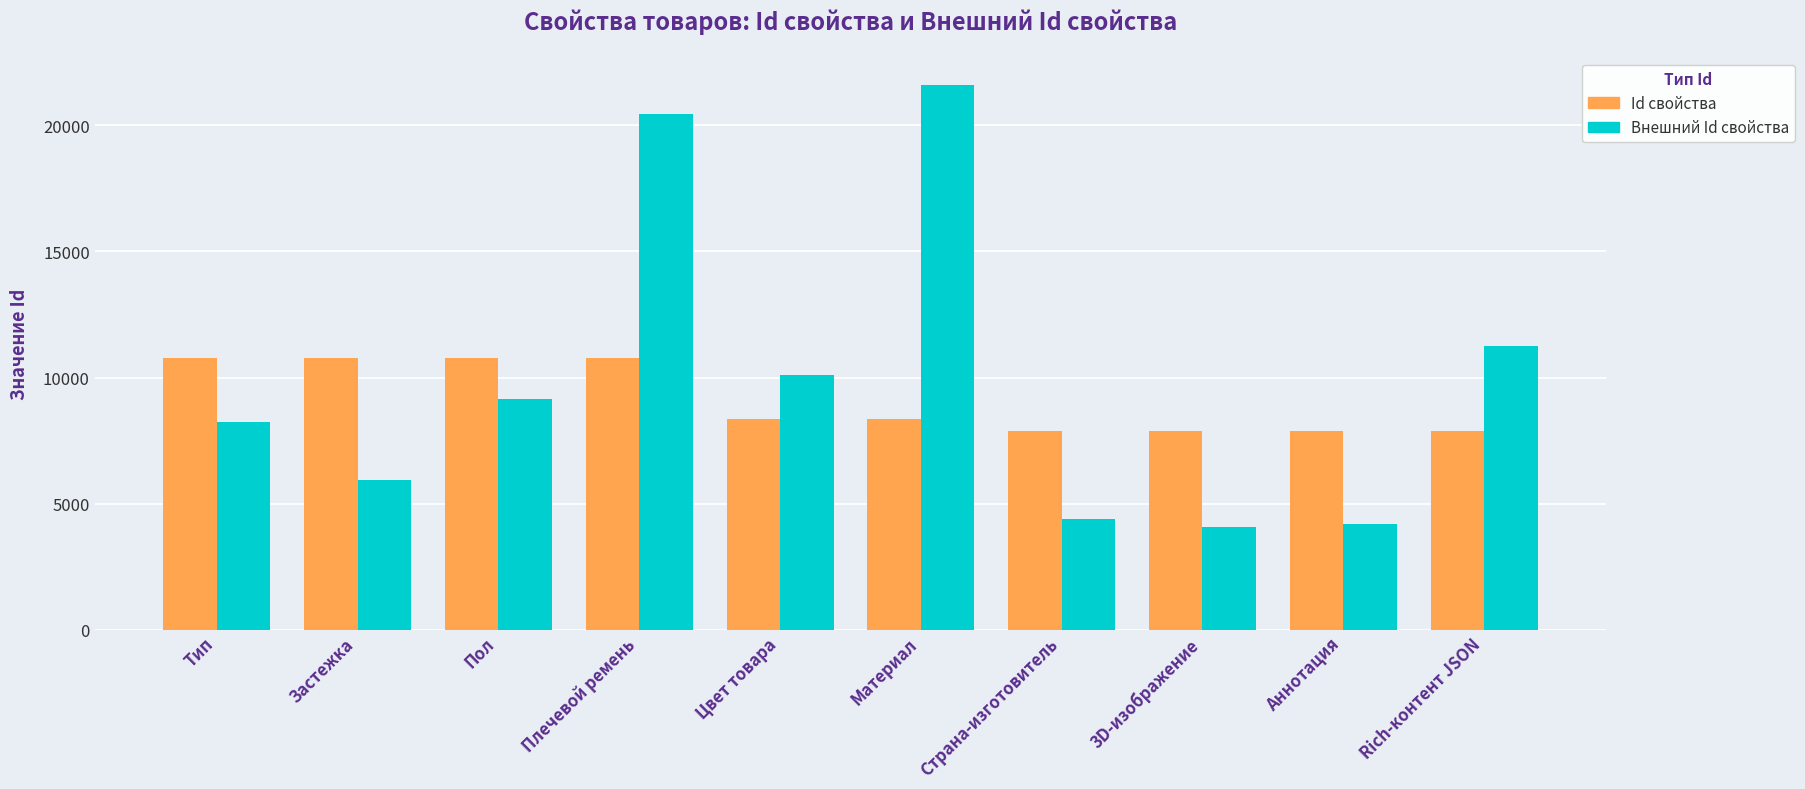

What is the difference between the second highest and minimum values in the Id свойства series?

2912